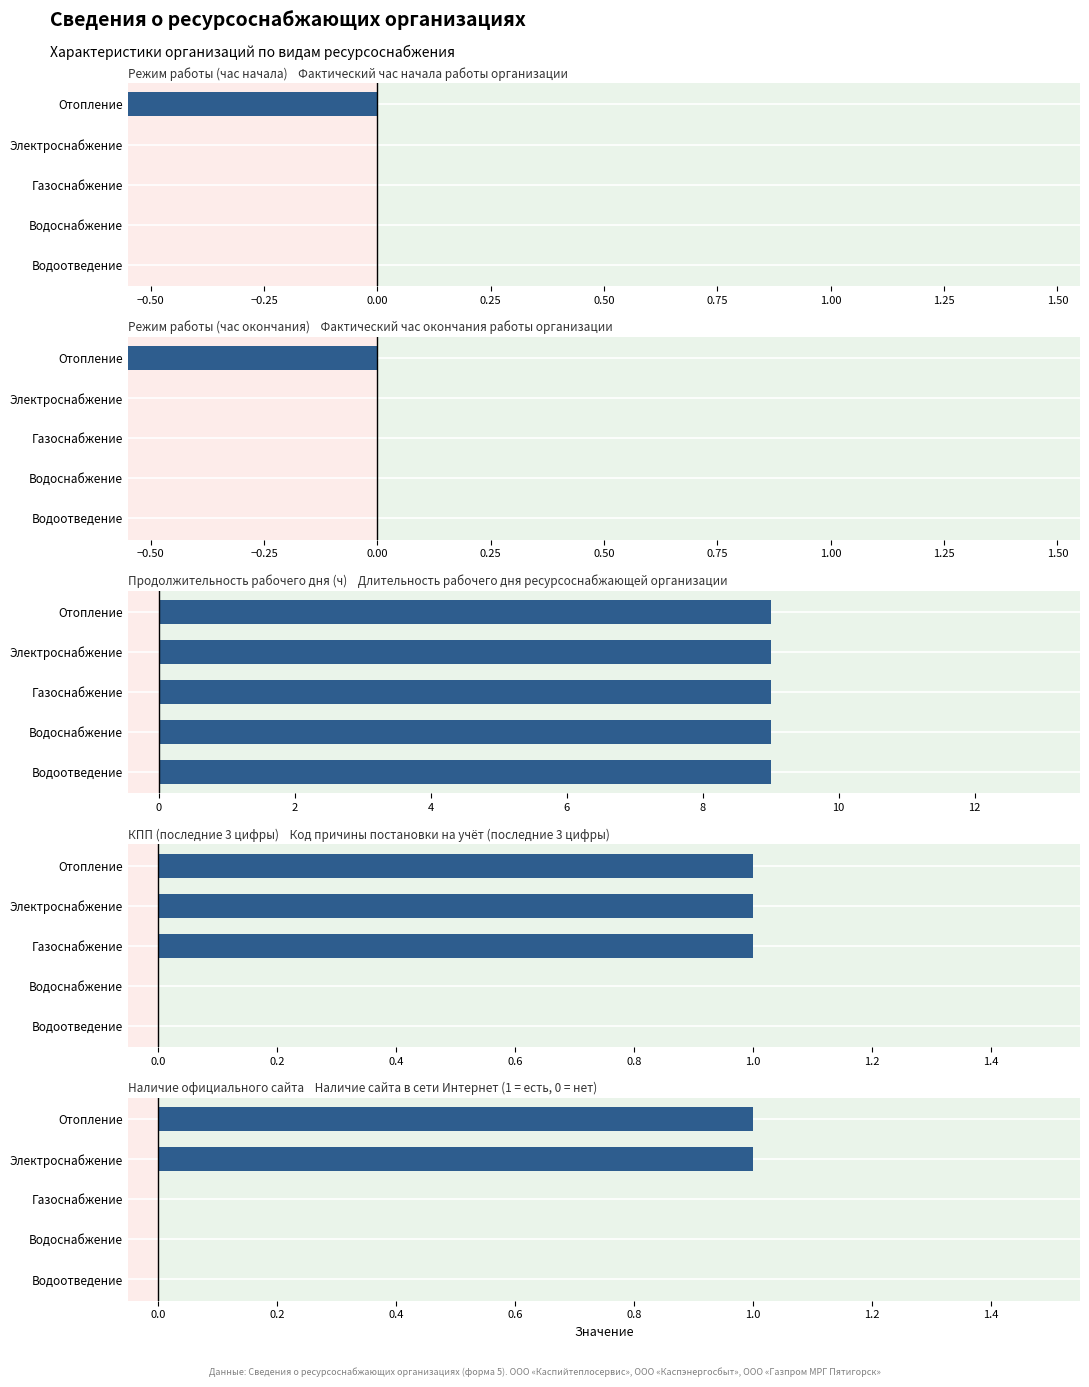

How many groups of bars are there?

5